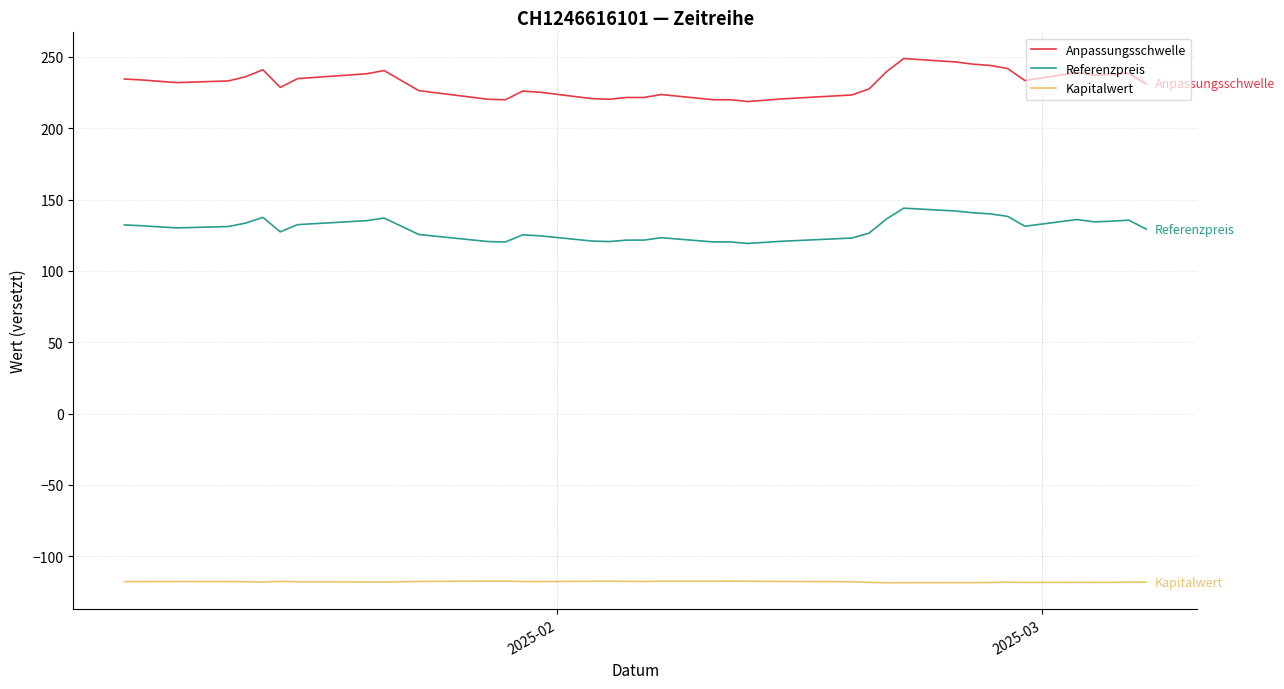

True or false: Anpassungsschwelle and Kapitalwert intersect in this chart.

False